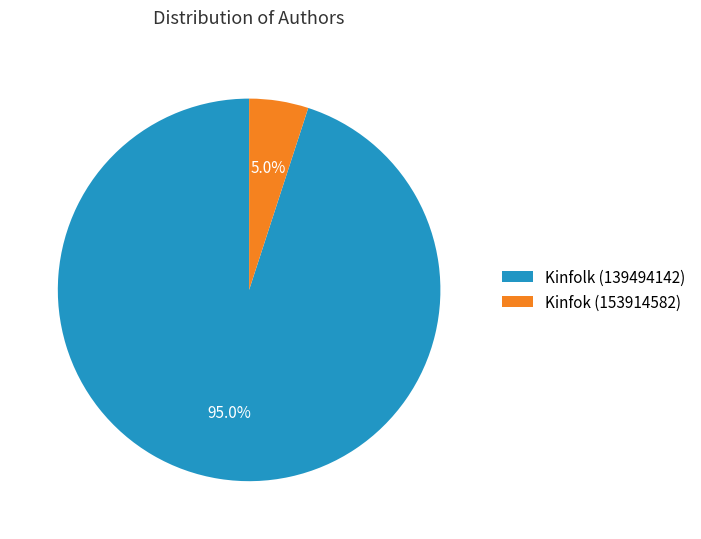

Count the number of slices in the pie.

2